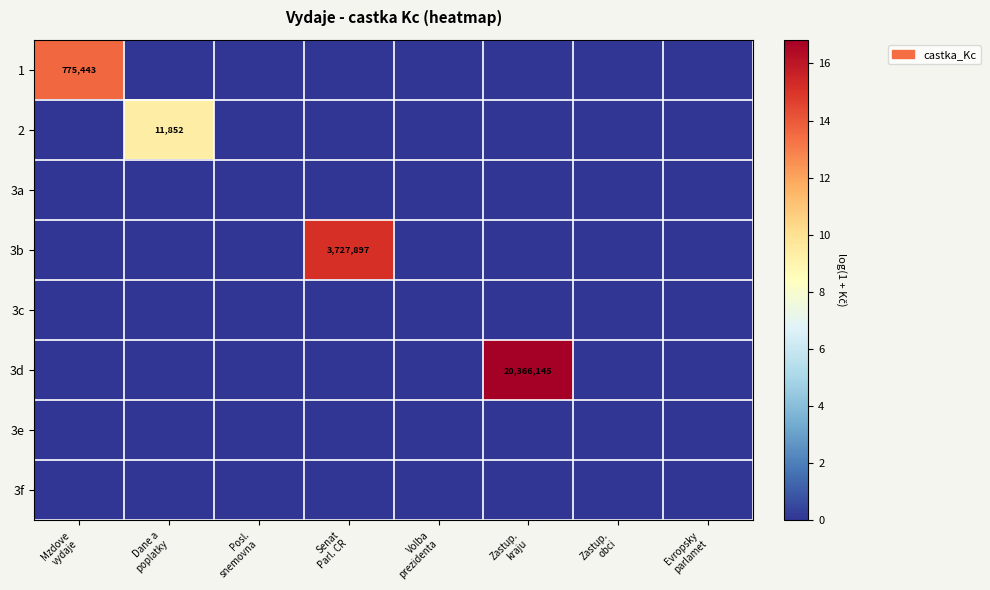

At which category is the sum across all series the highest?

Zastup.
kraju